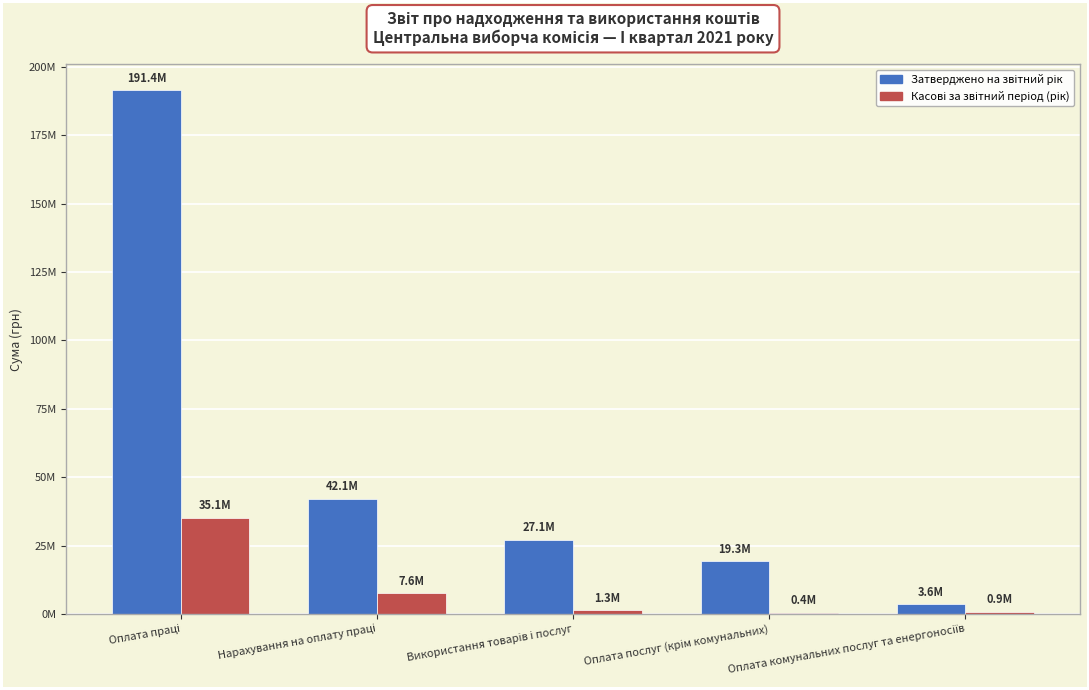

True or false: Касові за звітний період (рік) has a value of 477593.4 at Оплата комунальних послуг та енергоносіїв.

False